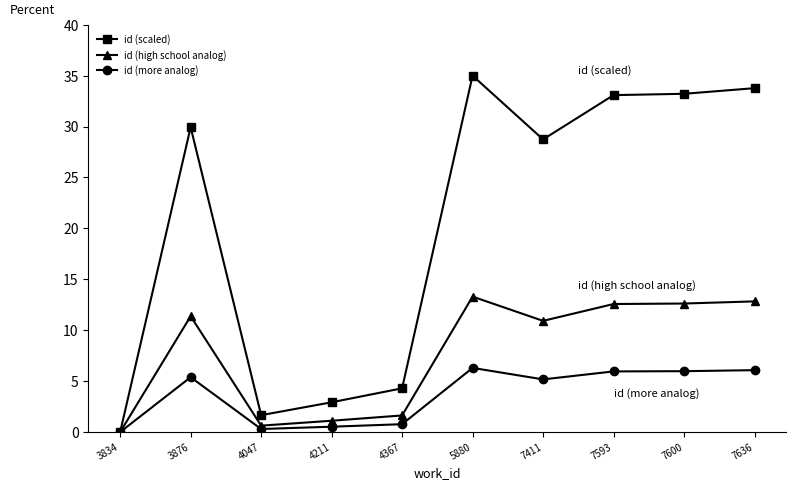

What are all the series names shown in the legend?

id (scaled), id (high school analog), id (more analog)